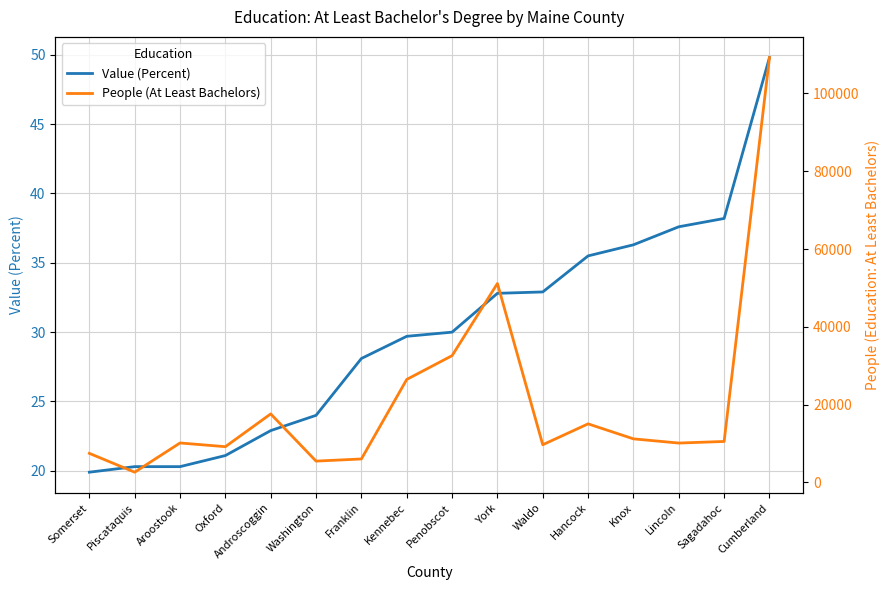

What is the difference between the highest and lowest values at Penobscot?

32557.0